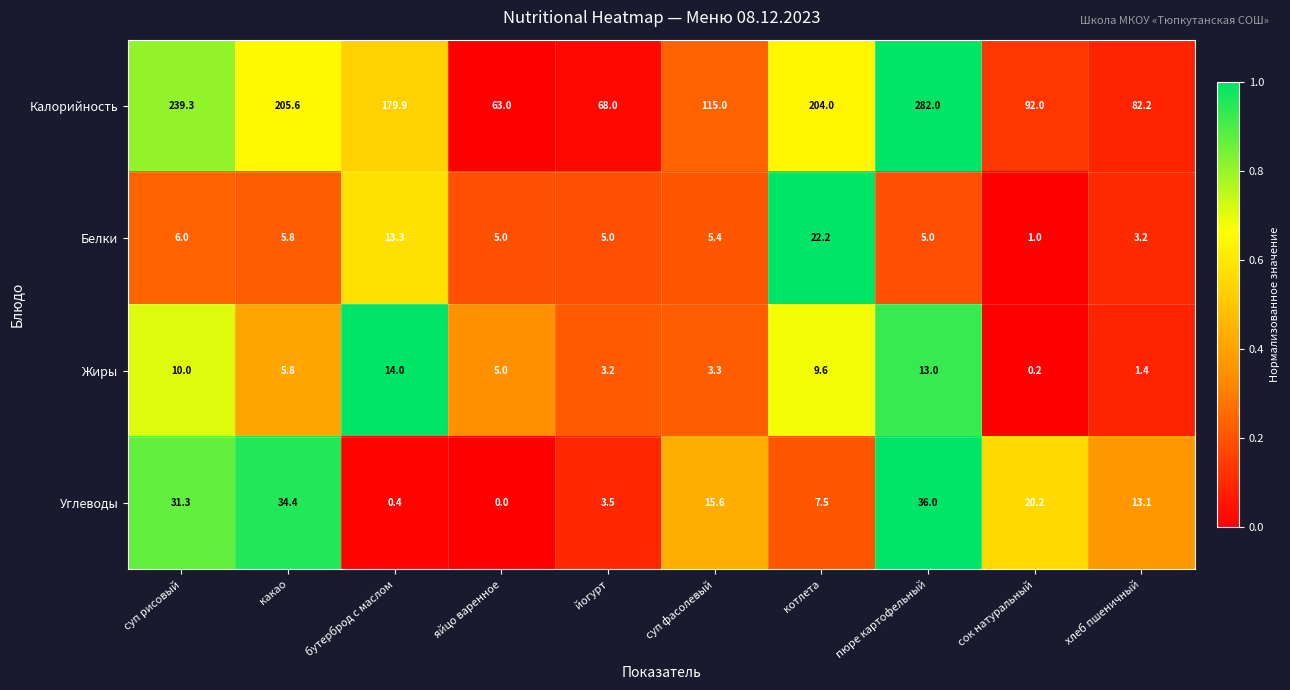

Is the value of Углеводы at суп фасолевый greater than the value of Калорийность at пюре картофельный?

No